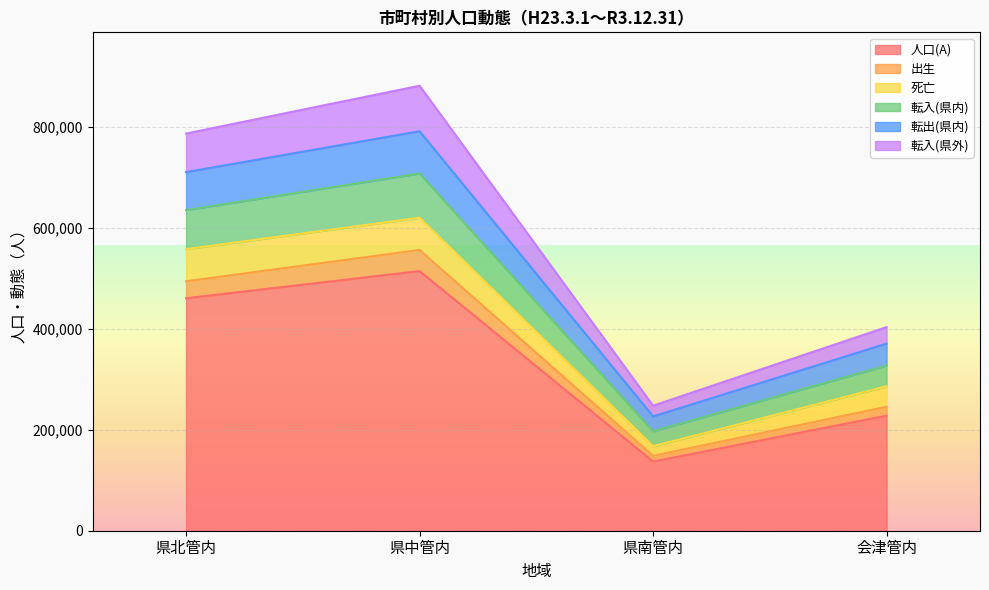

At which label does 転出(県内) first exceed 710130?

県中管内